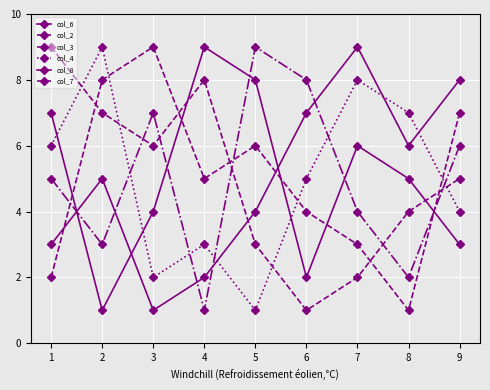

Which category has the highest value in the col_3 series?

5